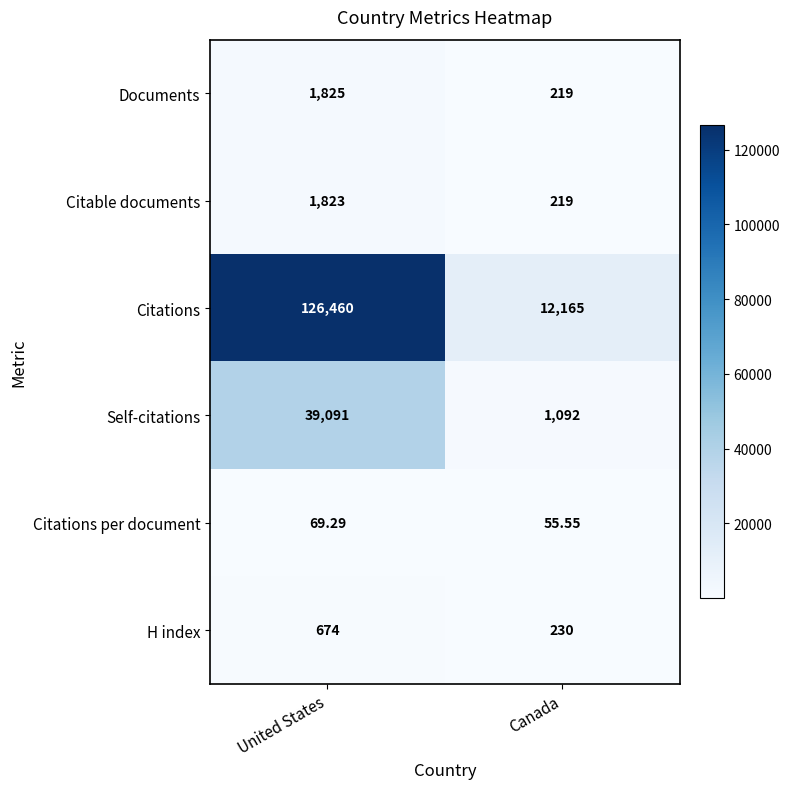

How many data points does each series have?

2